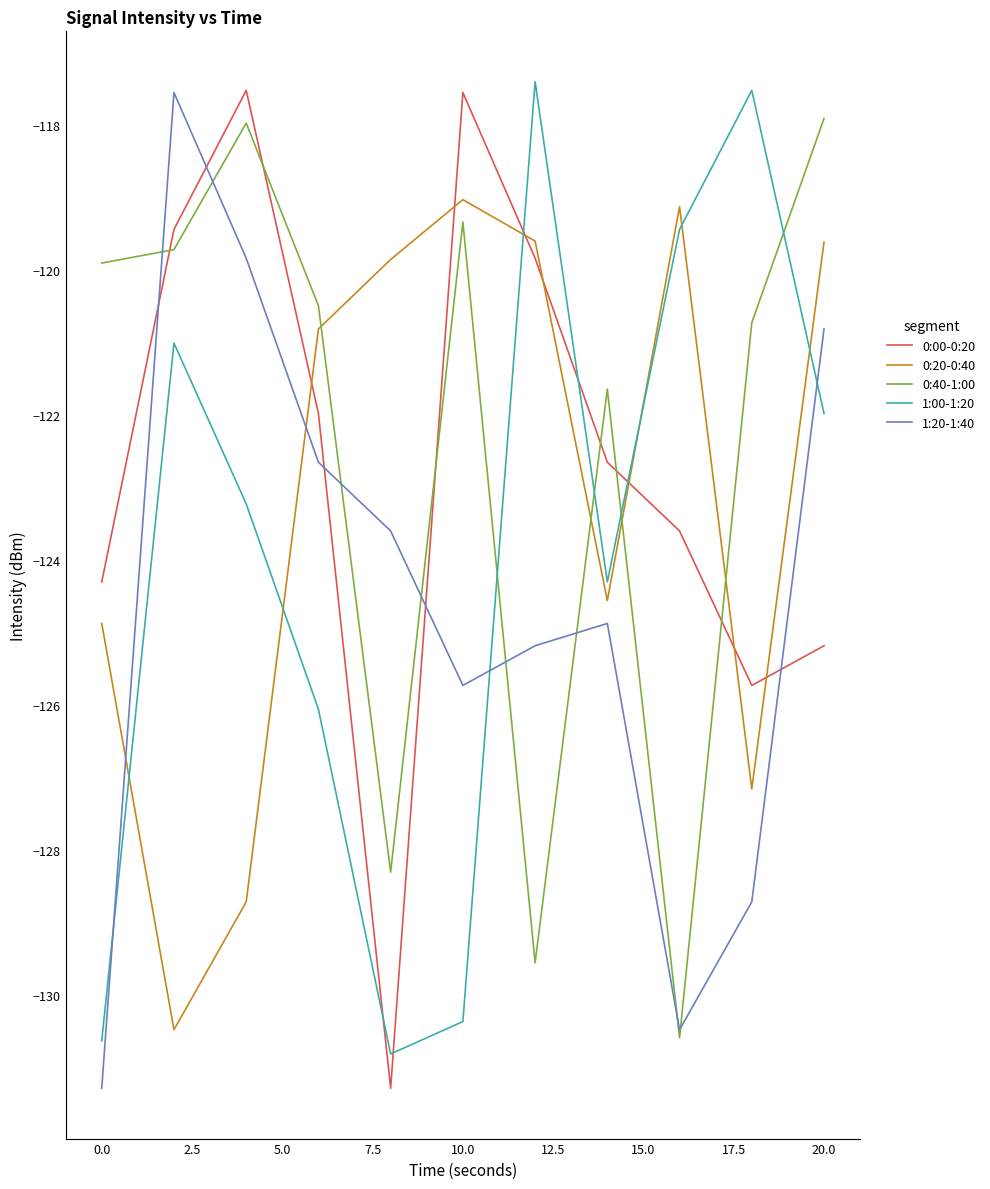

What is the difference between the second highest and second lowest values in the 0:20-0:40 series?

9.6